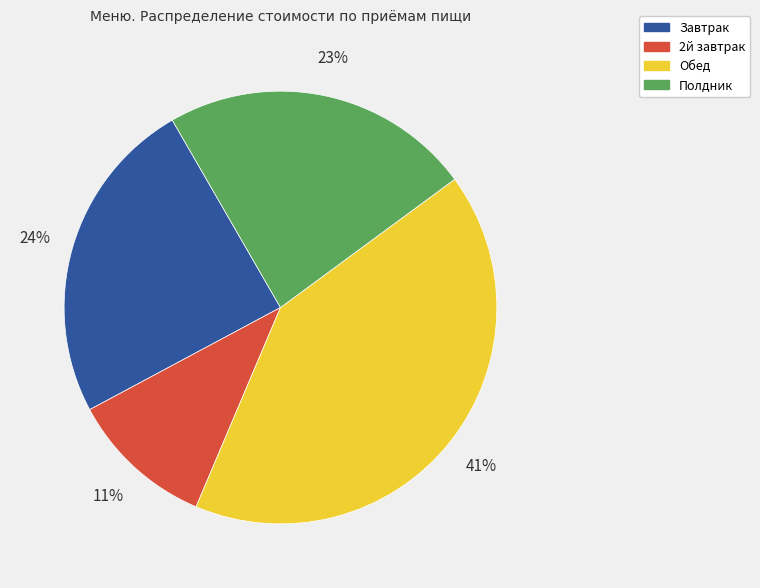

Which slice is the largest?

Обед